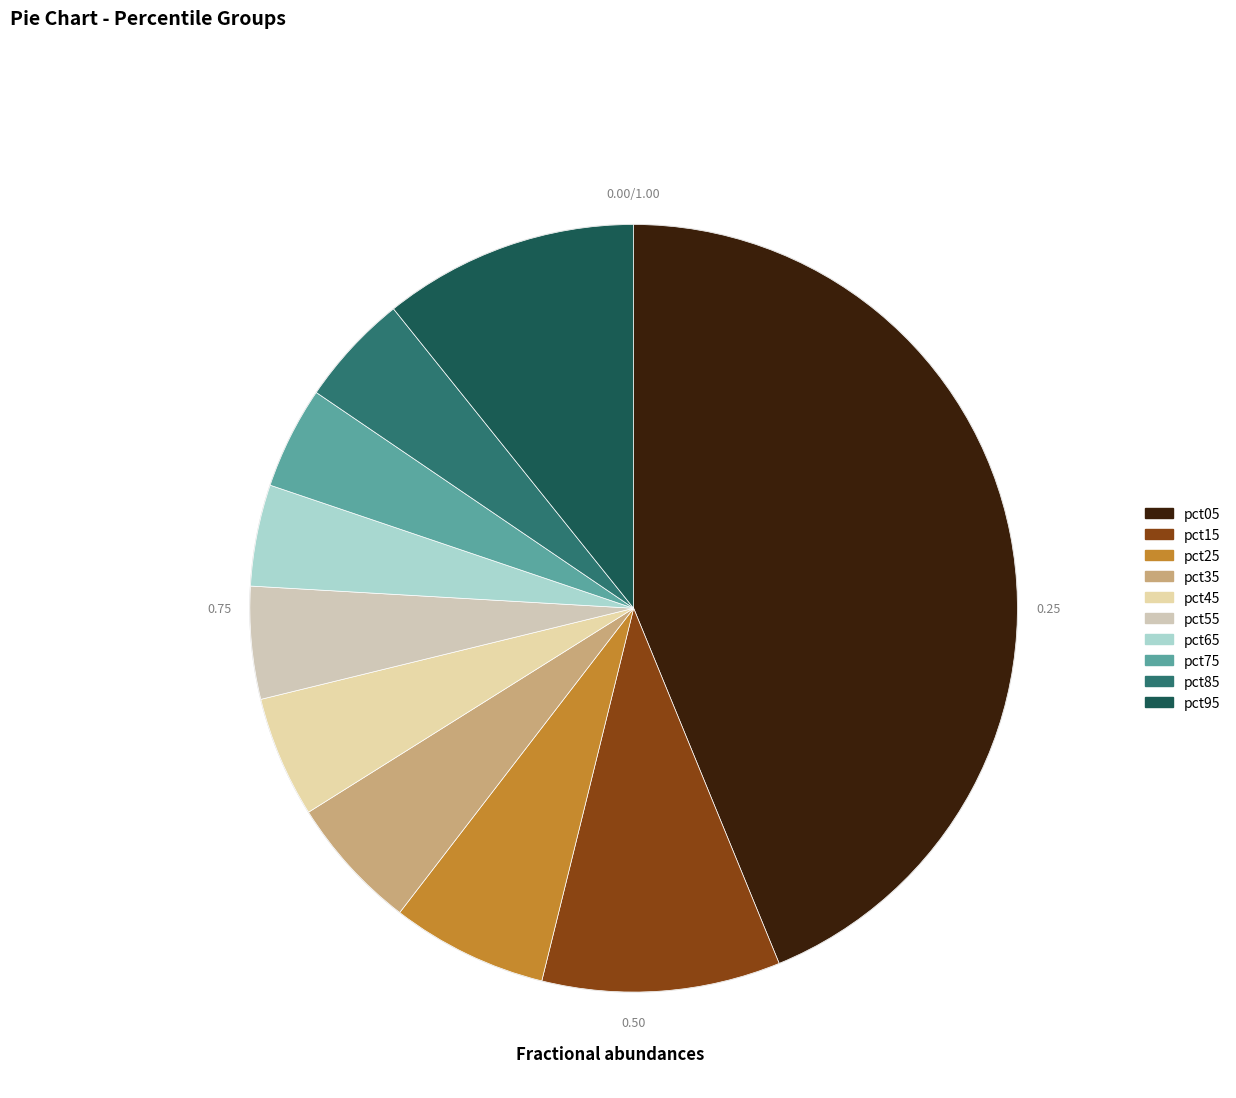

The pct25 slice represents 7% of the pie. True or false?

True